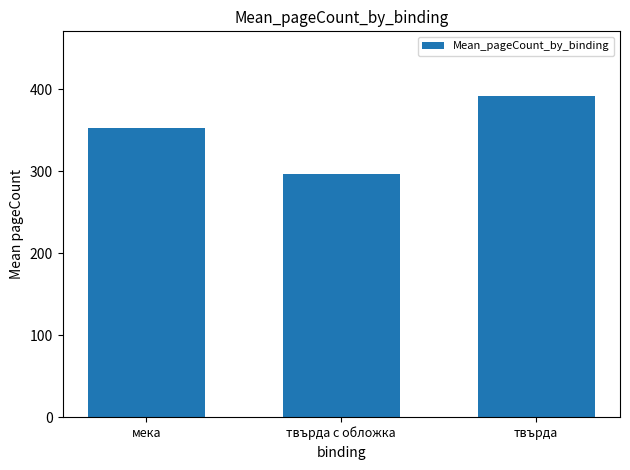

What is the maximum value shown in the chart?

392